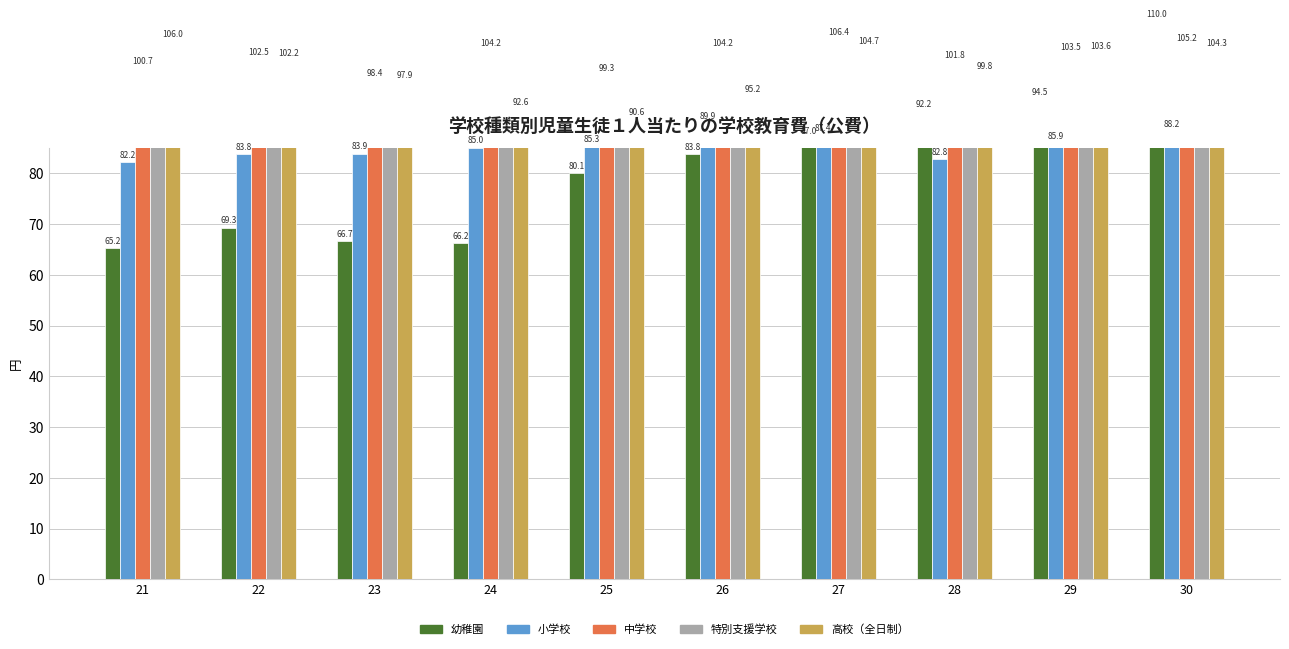

What is the difference between the 幼稚園 values at 30 and 25?

29.9